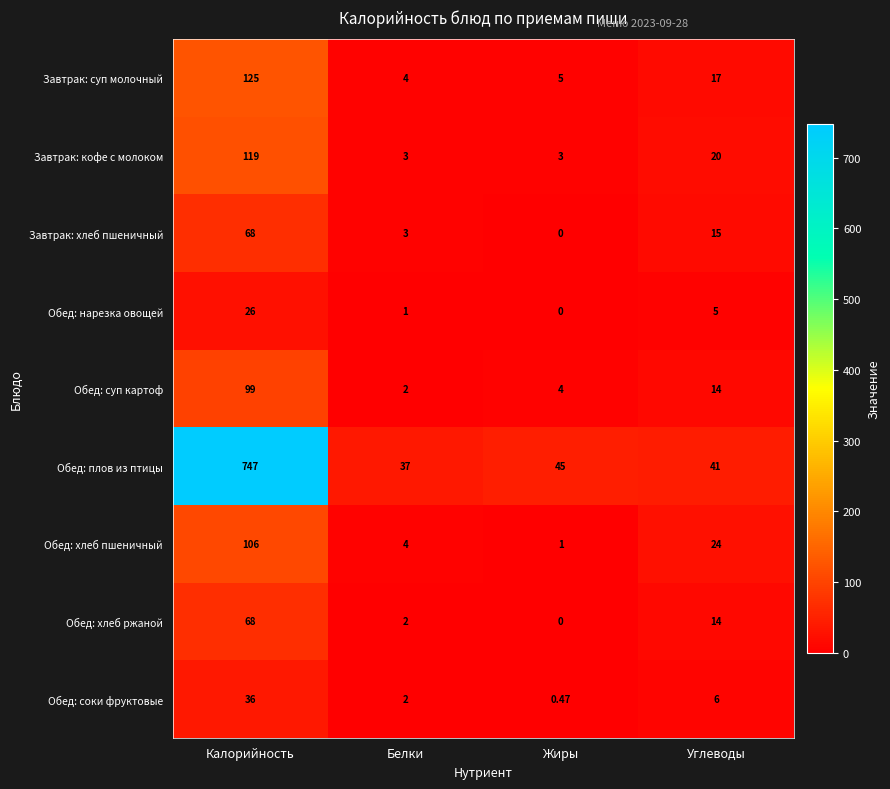

Where is Обед: нарезка овощей nearest to the value 13?

Углеводы